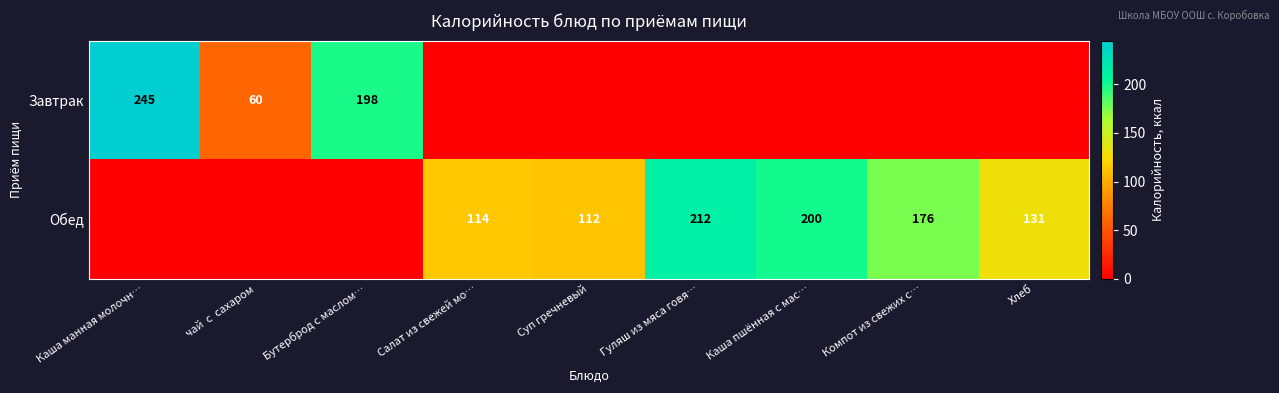

The value of Обед at Каша пшённая с мас… is 200. True or false?

True